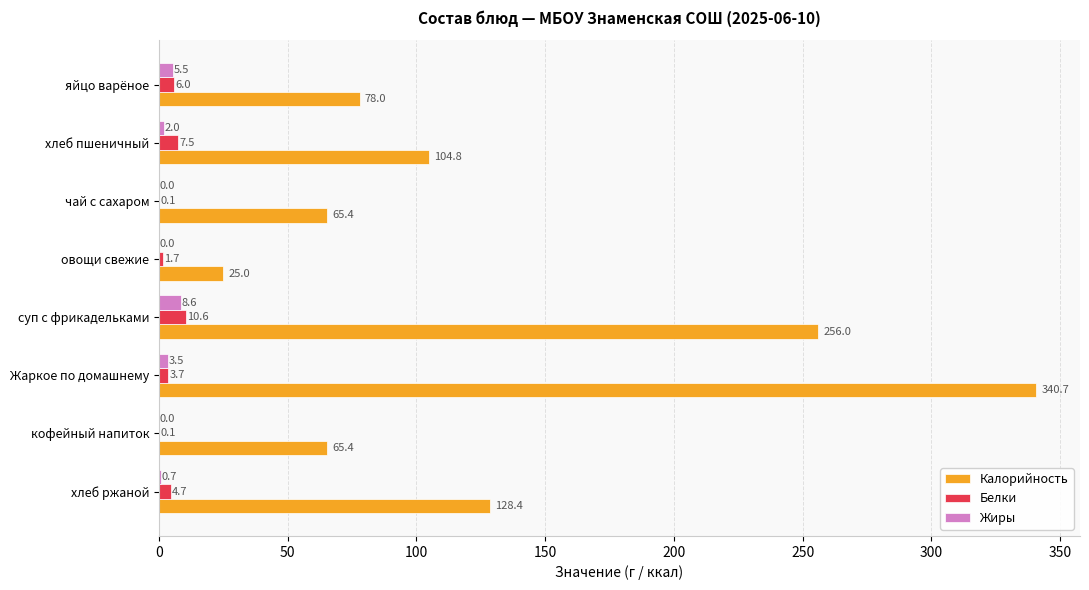

What is the sum of the Жиры values at хлеб ржаной and чай с сахаром?

0.7